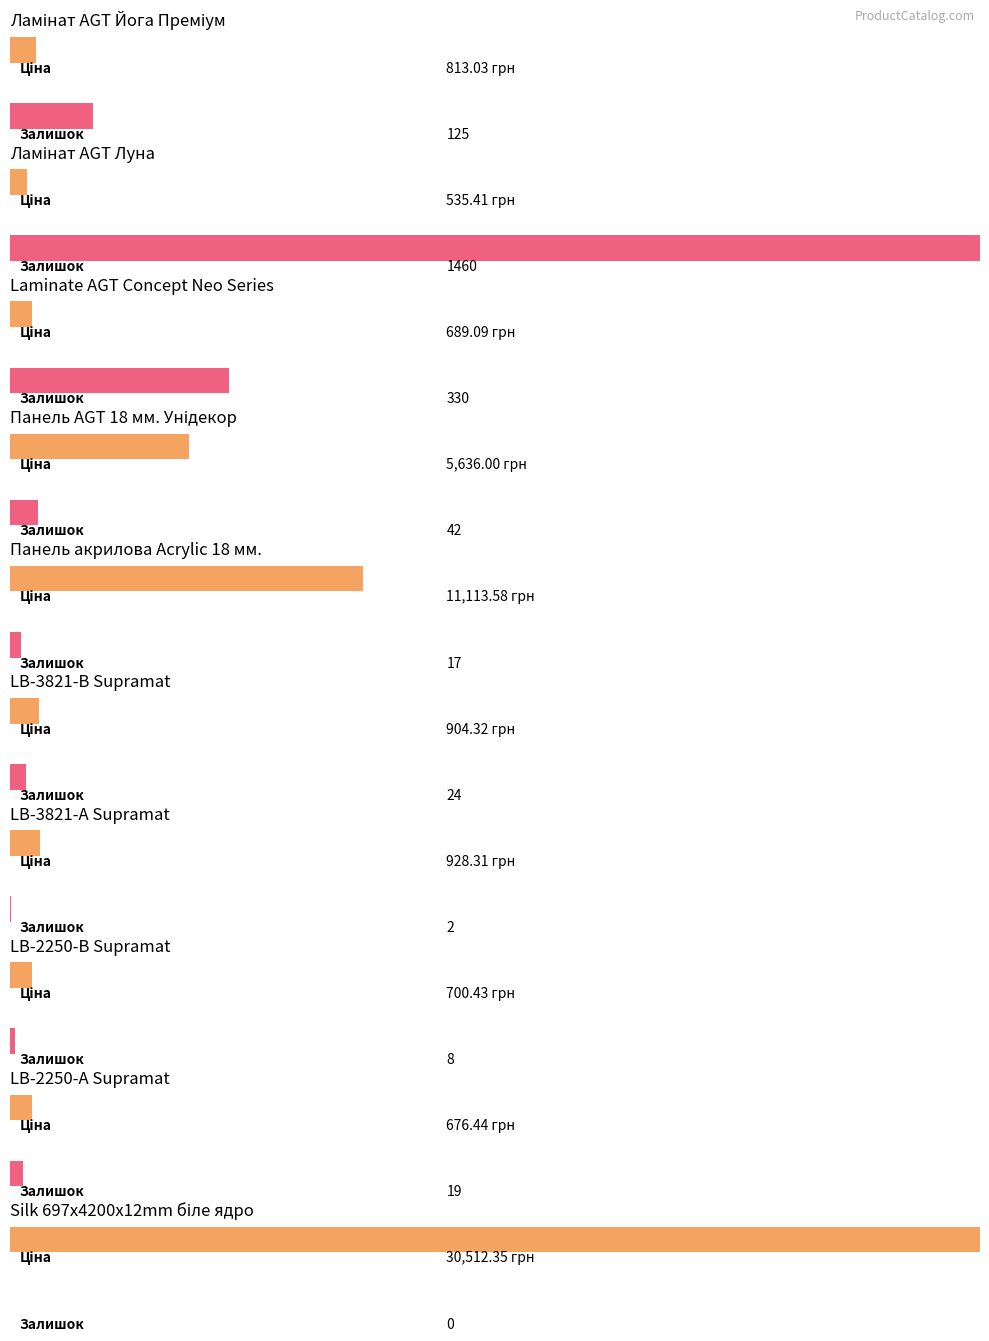

True or false: Ціна has a value of 125.7 at Ламінат AGT Луна.

False